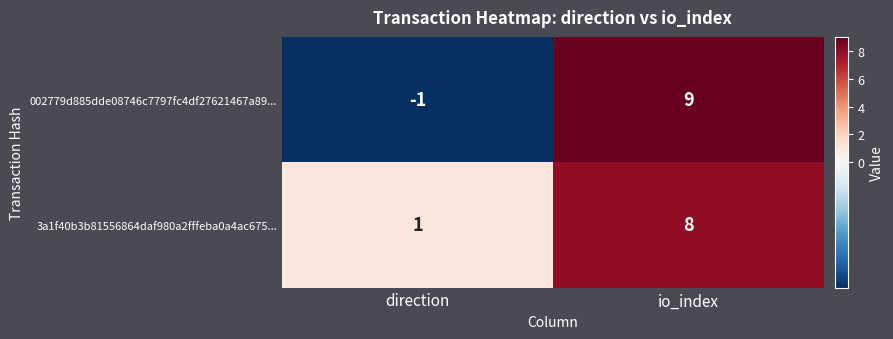

What is the sum of the 3a1f40b3b81556864daf980a2fffeba0a4ac675... values at direction and io_index?

9